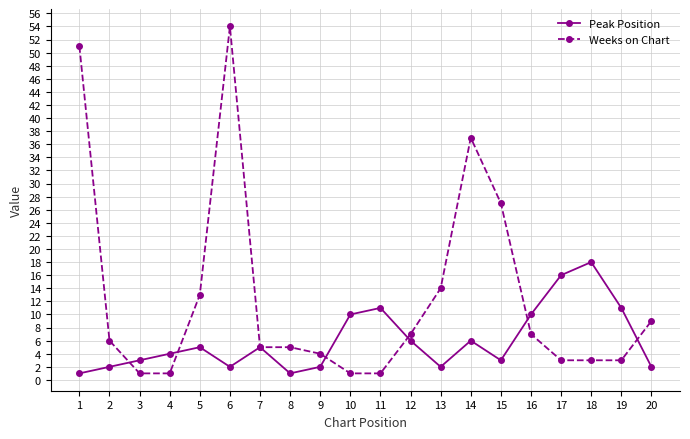

Where is the first local maximum for Weeks on Chart?

6